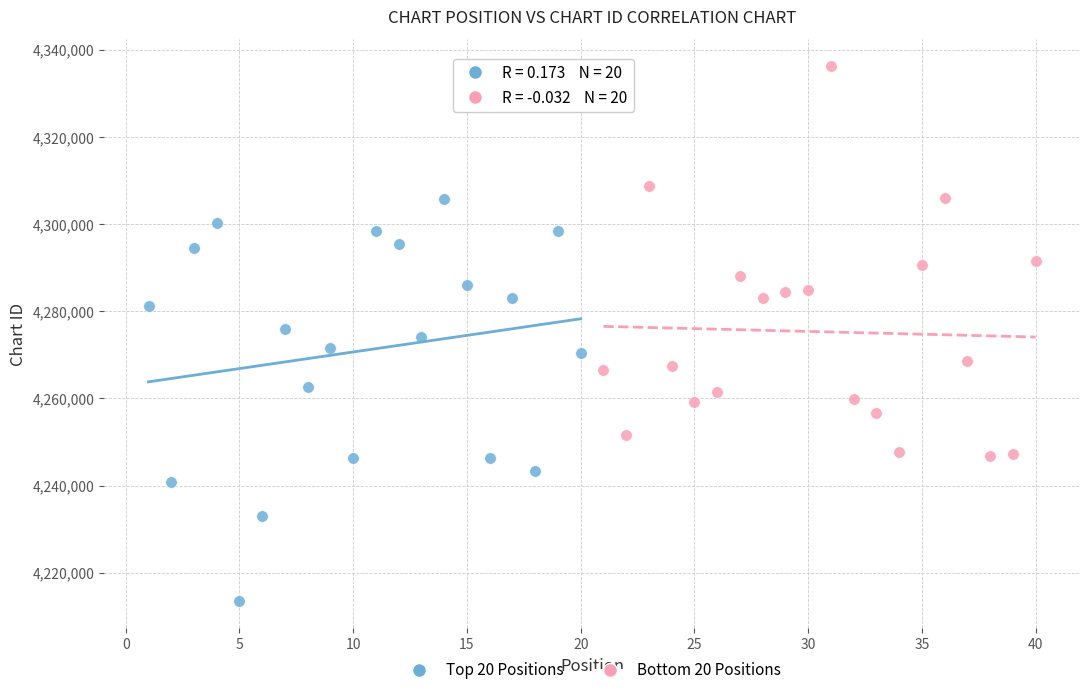

Which series contains the highest Y value?

Bottom 20 Positions